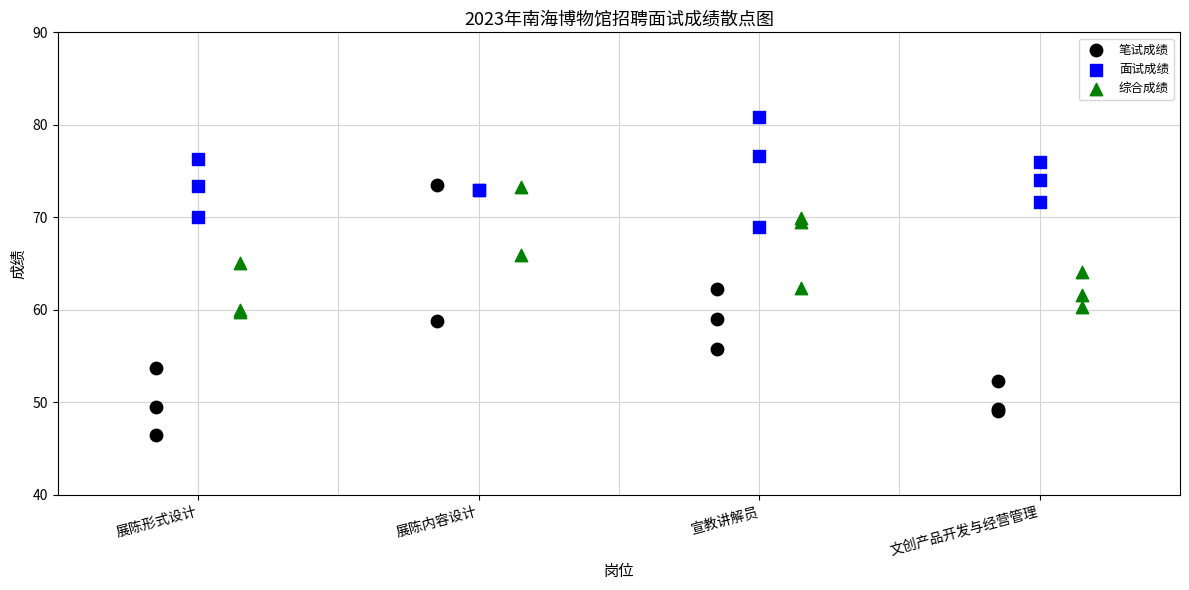

Which series contains the highest Y value?

面试成绩